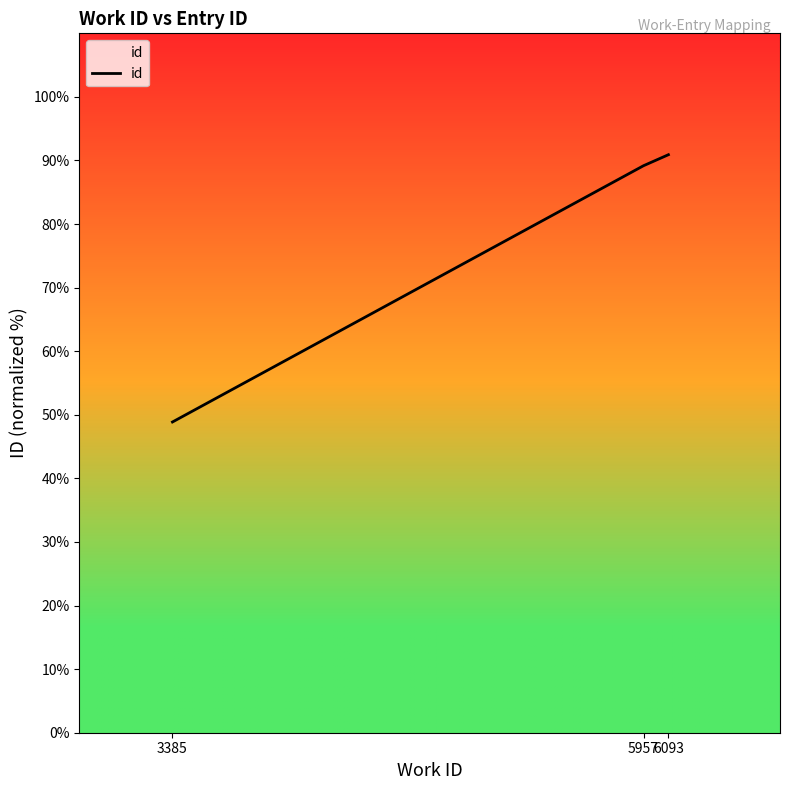

List the labels in order of value, largest first.

6093, 5957, 3385